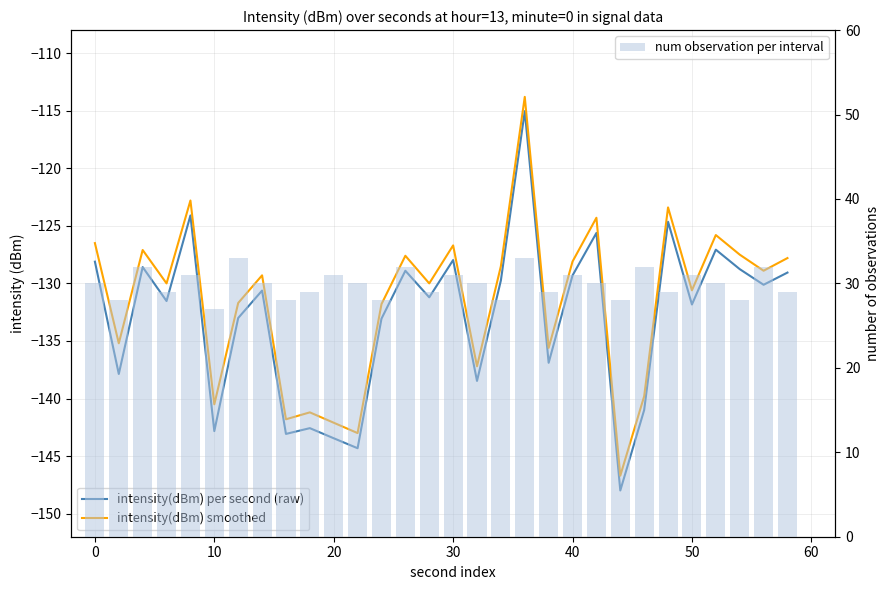

At how many categories does at least one series exceed -38?

30